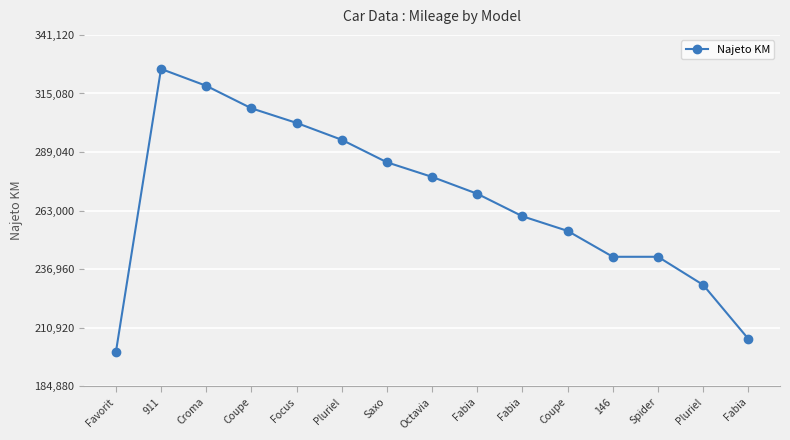

Reading left to right, transcribe all the data shown in this chart.

Favorit=200000	911=326000	Croma=318500	Coupe=308500	Focus=302000	Pluriel=294500	Saxo=284500	Octavia=278000	Fabia=270500	Fabia=260500	Coupe=254000	146=242500	Spider=242500	Pluriel=230000	Fabia=206000